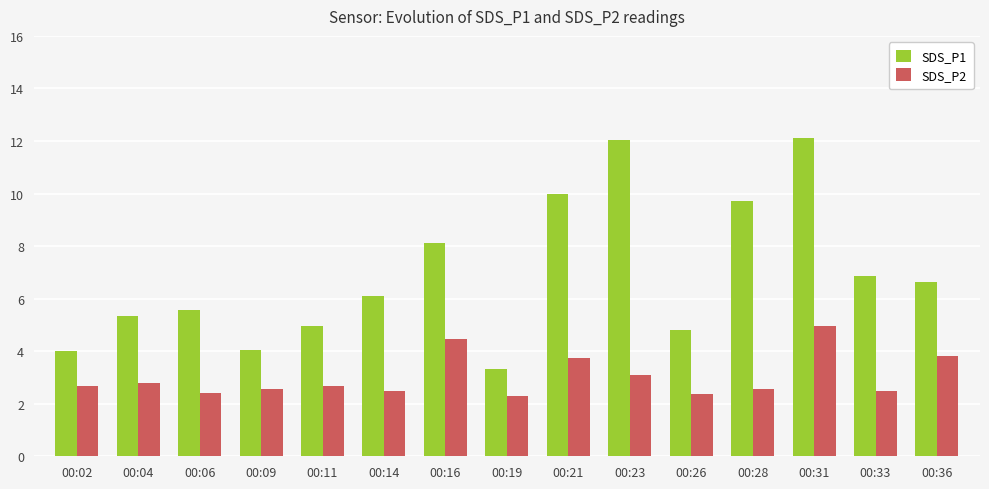

The SDS_P2 series shows 4.4 at 00:11. True or false?

False